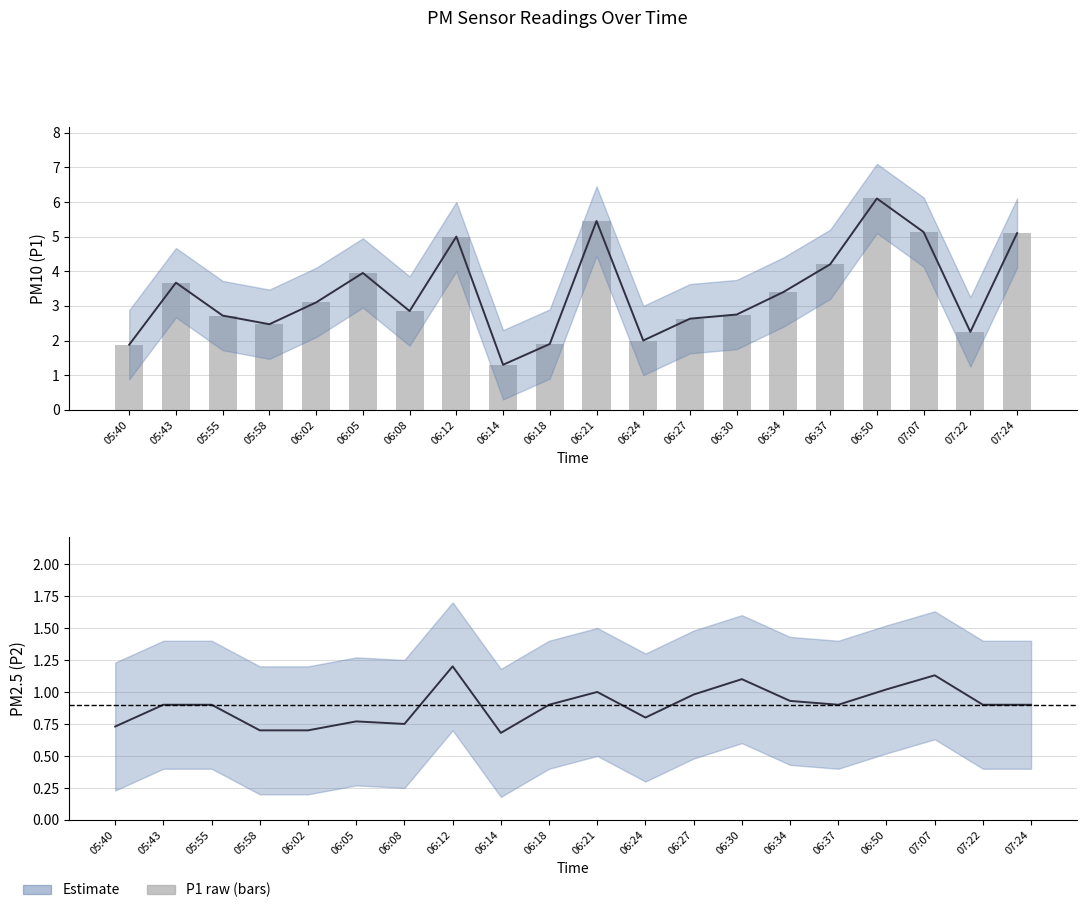

Reading left to right, what are all the values shown in this chart?

P1: 1.9	3.7	2.7	2.5	3.1	4.0	2.9	5.0	1.3	1.9	5.5	2.0	2.6	2.8	3.4	4.2	6.1	5.1	2.2	5.1
P2: 0.7	0.9	0.9	0.7	0.7	0.8	0.8	1.2	0.7	0.9	1.0	0.8	1.0	1.1	0.9	0.9	1.0	1.1	0.9	0.9
P1_upper: 1.9	3.7	2.7	2.5	3.1	4.0	2.9	5.0	1.3	1.9	5.5	2.0	2.6	2.8	3.4	4.2	6.1	5.1	2.2	5.1